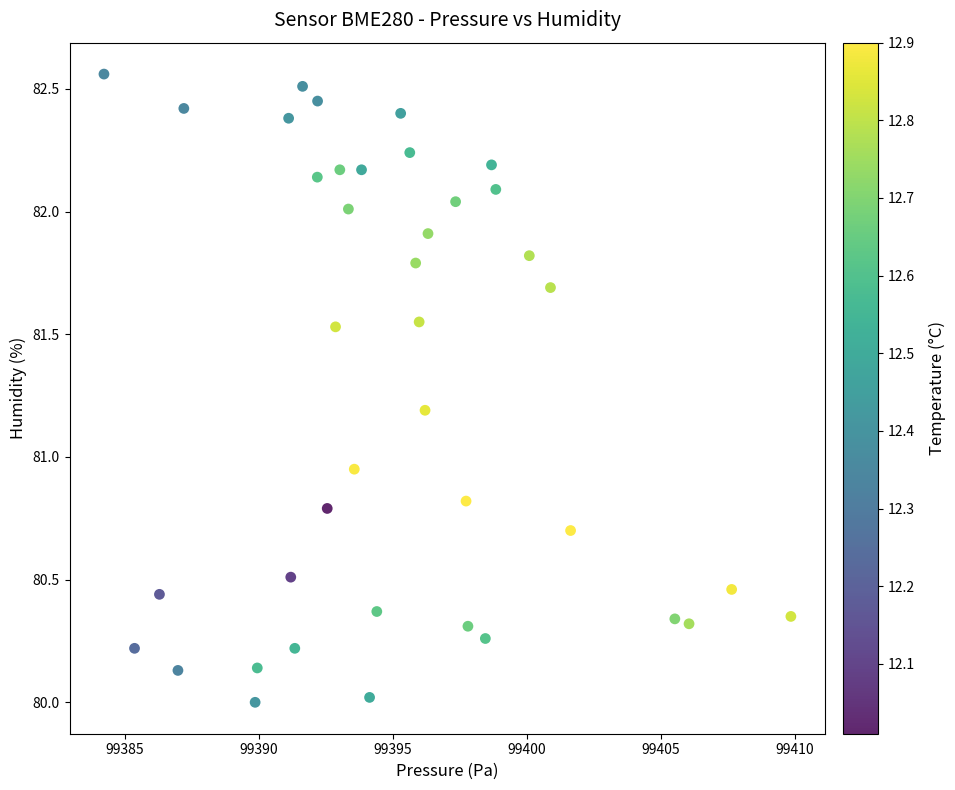

What is the range of X values (max minus min)?

25.6